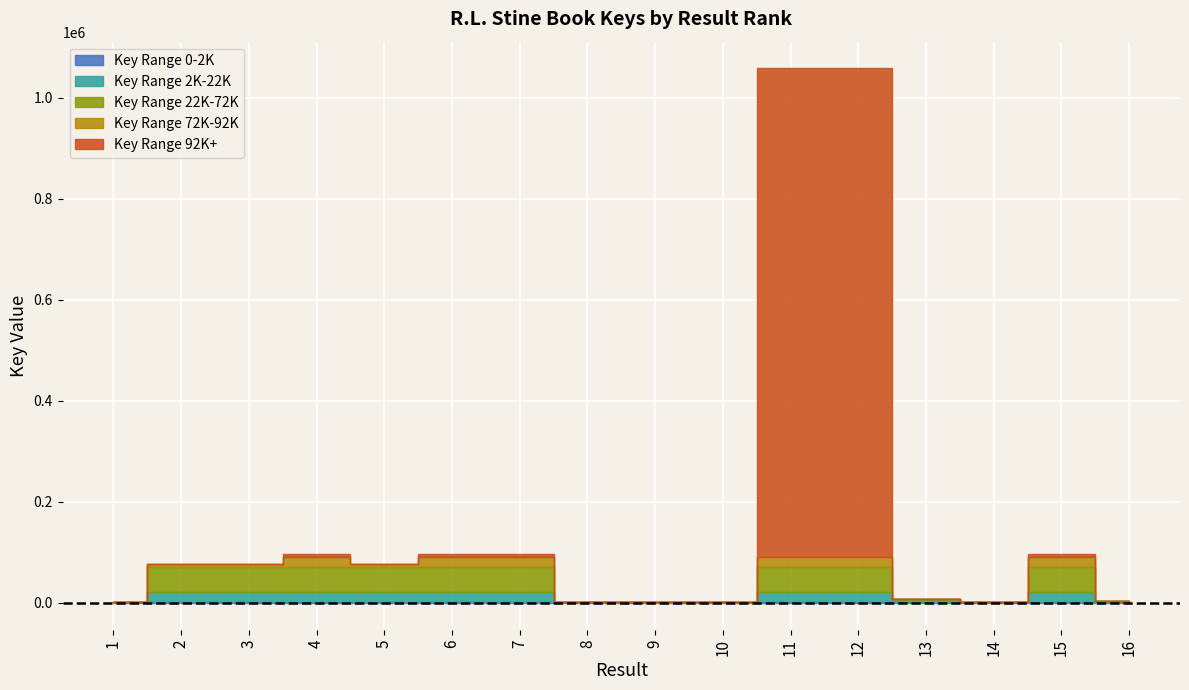

What is the sum of all values?

2758136